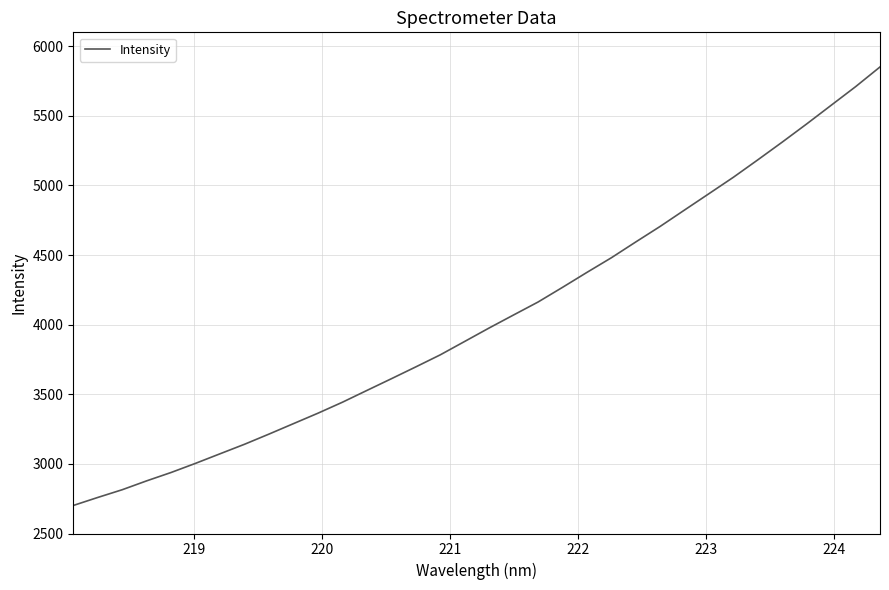

Reading left to right, what are all the values shown in this chart?

2701.3	2758.9	2814.5	2878.3	2938.5	3004.3	3072.9	3141.2	3214.3	3289.3	3364.2	3443.1	3527.6	3611.7	3696.8	3783.3	3879.7	3976.3	4069.8	4162.7	4268.0	4375.5	4480.7	4594.3	4706.2	4824.1	4941.6	5059.5	5184.7	5312.0	5442.4	5576.1	5709.6	5851.3